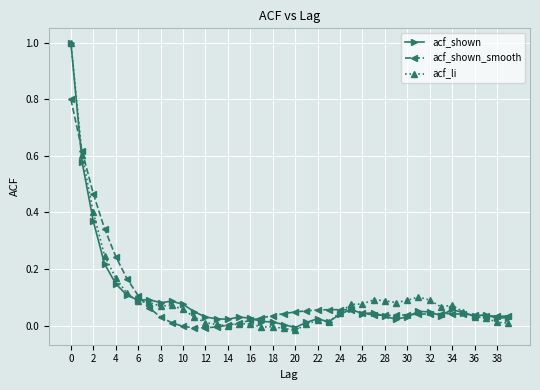

What is the maximum value shown in the chart?

1.0